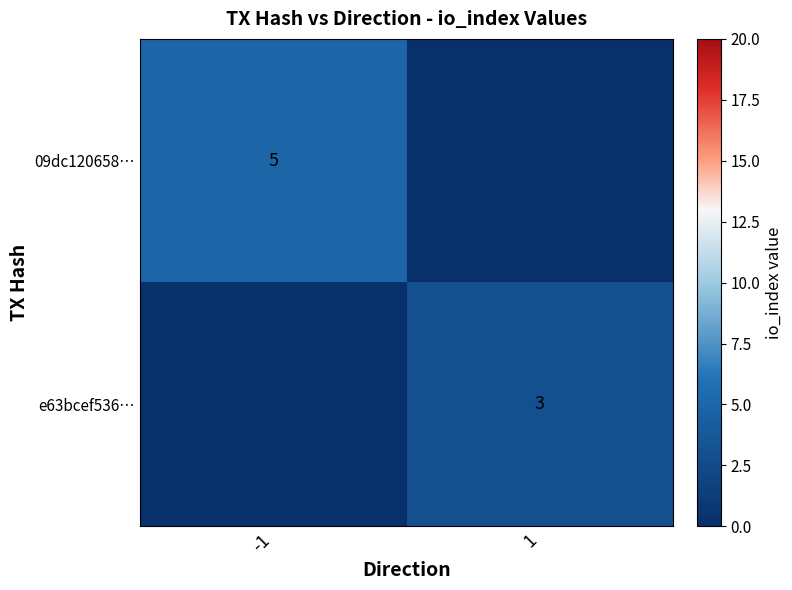

Is it true that e63bcef536… equals 1 at 1?

False